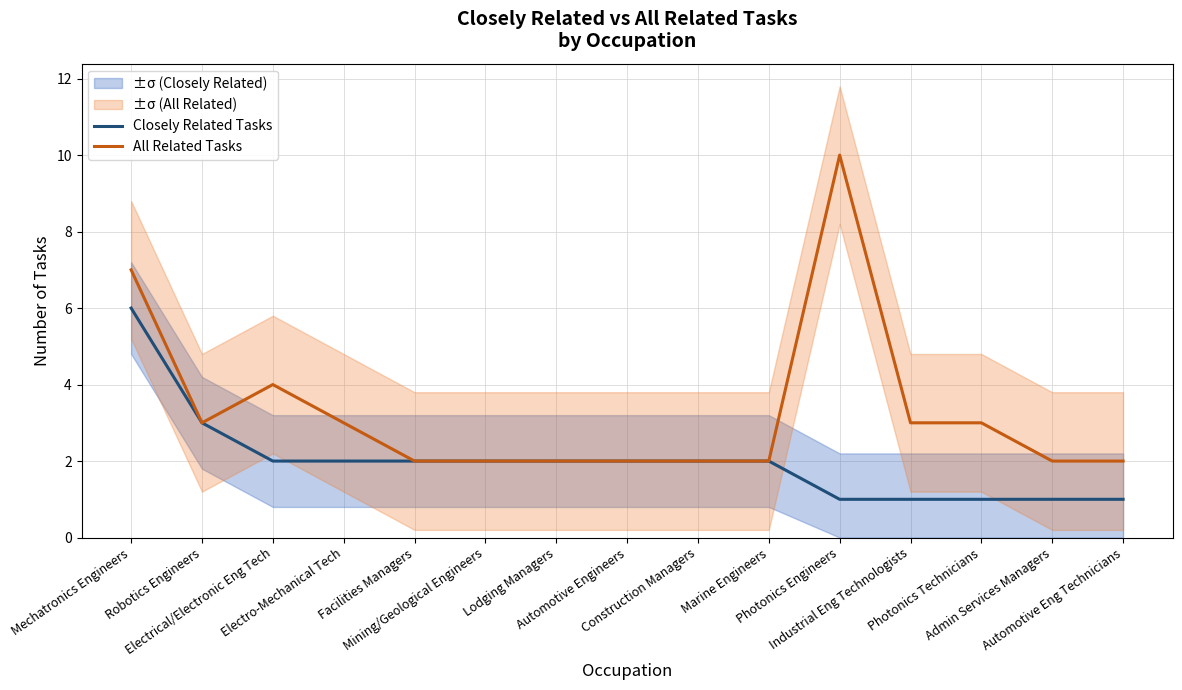

Which has a higher value, Electro-Mechanical Tech or Photonics Technicians?

Electro-Mechanical Tech